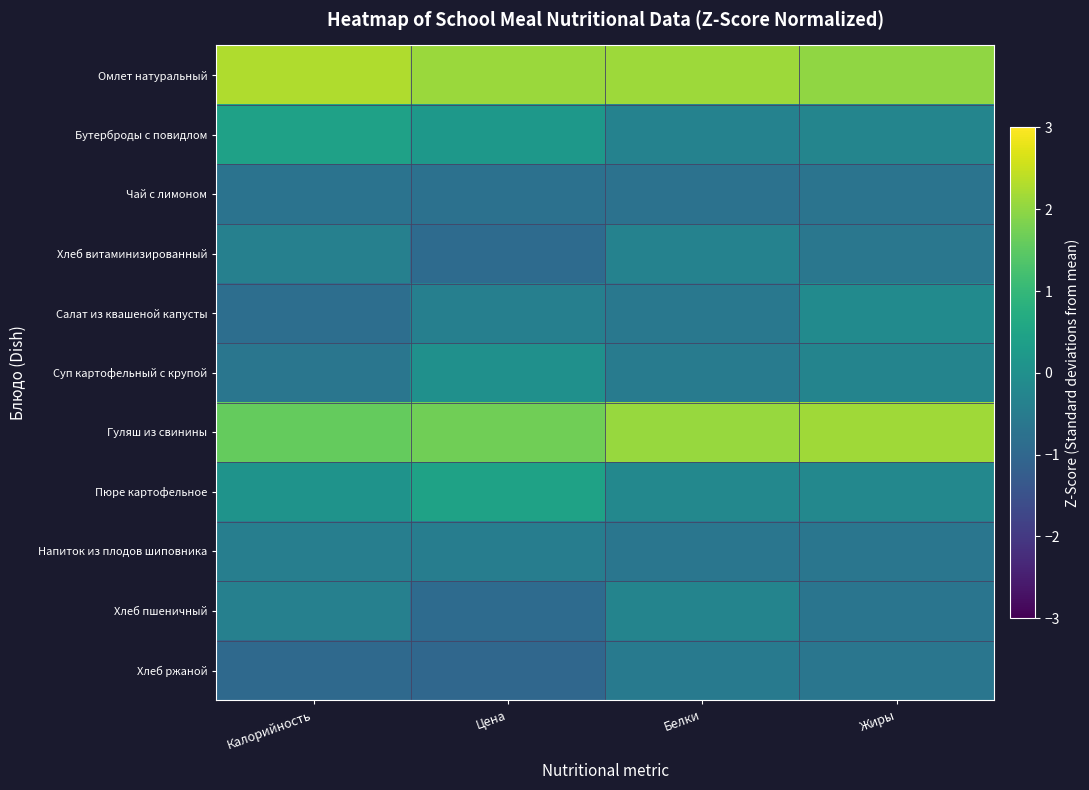

What is the greatest value displayed?

2.3